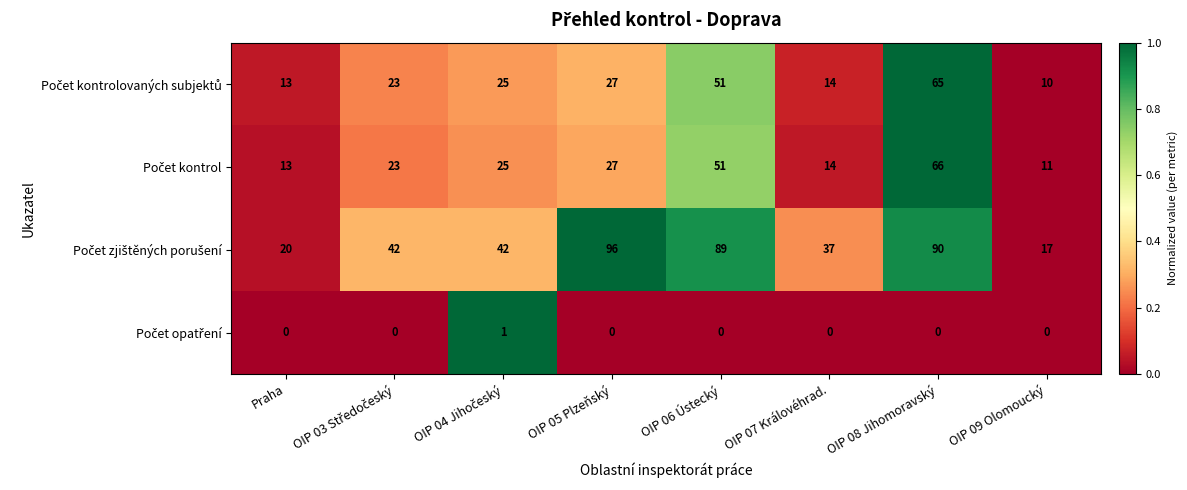

At which category is the sum across all series the highest?

OIP 08 Jihomoravský